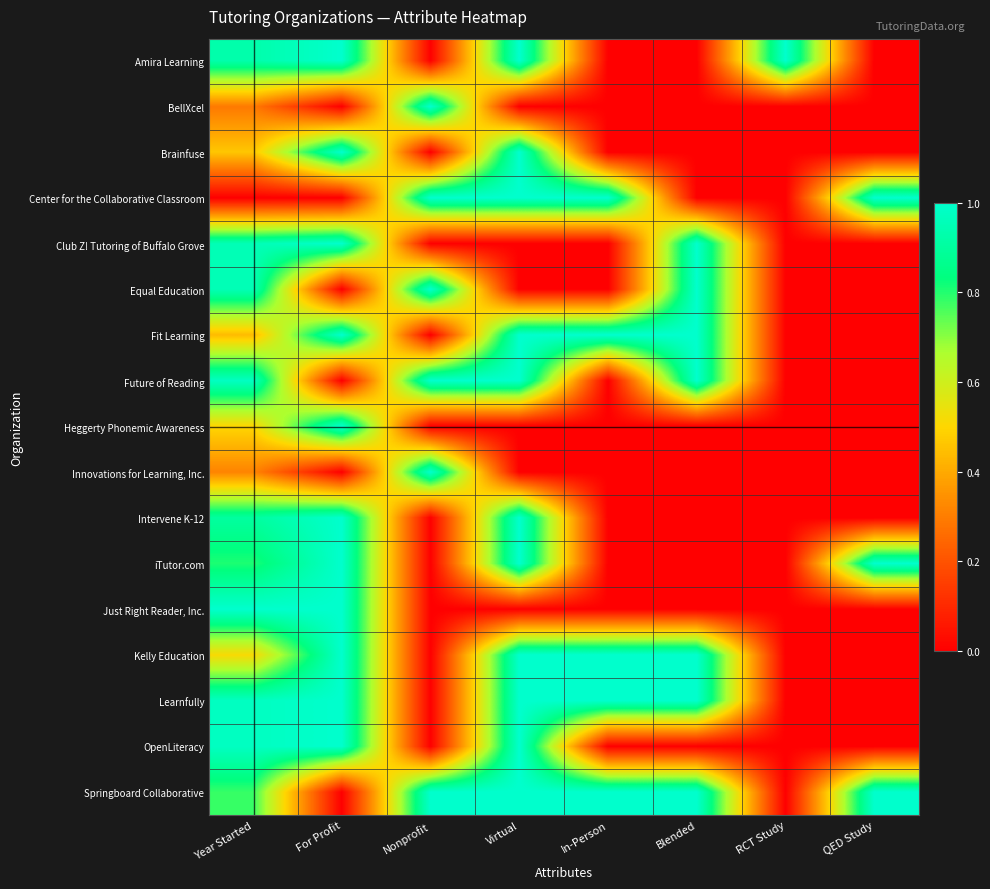

Reading right to left, transcribe all the data shown in this chart.

Amira Learning: QED Study=0.0	RCT Study=1.0	Blended=0.0	In-Person=0.0	Virtual=1.0	Nonprofit=0.0	For Profit=1.0	Year Started=0.9
BellXcel: QED Study=0.0	RCT Study=0.0	Blended=0.0	In-Person=0.0	Virtual=0.0	Nonprofit=1.0	For Profit=0.0	Year Started=0.3
Brainfuse: QED Study=0.0	RCT Study=0.0	Blended=0.0	In-Person=0.0	Virtual=1.0	Nonprofit=0.0	For Profit=1.0	Year Started=0.5
Center for the Collaborative Classroom: QED Study=1.0	RCT Study=0.0	Blended=0.0	In-Person=1.0	Virtual=1.0	Nonprofit=1.0	For Profit=0.0	Year Started=0.0
Club Z! Tutoring of Buffalo Grove: QED Study=0.0	RCT Study=0.0	Blended=1.0	In-Person=0.0	Virtual=0.0	Nonprofit=0.0	For Profit=1.0	Year Started=1.0
Equal Education: QED Study=0.0	RCT Study=0.0	Blended=1.0	In-Person=0.0	Virtual=0.0	Nonprofit=1.0	For Profit=0.0	Year Started=1.0
Fit Learning: QED Study=0.0	RCT Study=0.0	Blended=1.0	In-Person=1.0	Virtual=1.0	Nonprofit=0.0	For Profit=1.0	Year Started=0.4
Future of Reading: QED Study=0.0	RCT Study=0.0	Blended=1.0	In-Person=0.0	Virtual=1.0	Nonprofit=1.0	For Profit=0.0	Year Started=1.0
Heggerty Phonemic Awareness: QED Study=0.0	RCT Study=0.0	Blended=0.0	In-Person=0.0	Virtual=0.0	Nonprofit=0.0	For Profit=1.0	Year Started=0.5
Innovations for Learning, Inc.: QED Study=0.0	RCT Study=0.0	Blended=0.0	In-Person=0.0	Virtual=0.0	Nonprofit=1.0	For Profit=0.0	Year Started=0.3
Intervene K-12: QED Study=0.0	RCT Study=0.0	Blended=0.0	In-Person=0.0	Virtual=1.0	Nonprofit=0.0	For Profit=1.0	Year Started=0.9
iTutor.com: QED Study=1.0	RCT Study=0.0	Blended=0.0	In-Person=0.0	Virtual=1.0	Nonprofit=0.0	For Profit=1.0	Year Started=0.8
Just Right Reader, Inc.: QED Study=0.0	RCT Study=0.0	Blended=0.0	In-Person=0.0	Virtual=0.0	Nonprofit=0.0	For Profit=1.0	Year Started=1.0
Kelly Education: QED Study=0.0	RCT Study=0.0	Blended=1.0	In-Person=1.0	Virtual=1.0	Nonprofit=0.0	For Profit=1.0	Year Started=0.5
Learnfully: QED Study=0.0	RCT Study=0.0	Blended=1.0	In-Person=1.0	Virtual=1.0	Nonprofit=0.0	For Profit=1.0	Year Started=1.0
OpenLiteracy: QED Study=0.0	RCT Study=0.0	Blended=0.0	In-Person=0.0	Virtual=1.0	Nonprofit=0.0	For Profit=1.0	Year Started=1.0
Springboard Collaborative: QED Study=1.0	RCT Study=0.0	Blended=1.0	In-Person=1.0	Virtual=1.0	Nonprofit=1.0	For Profit=0.0	Year Started=0.8